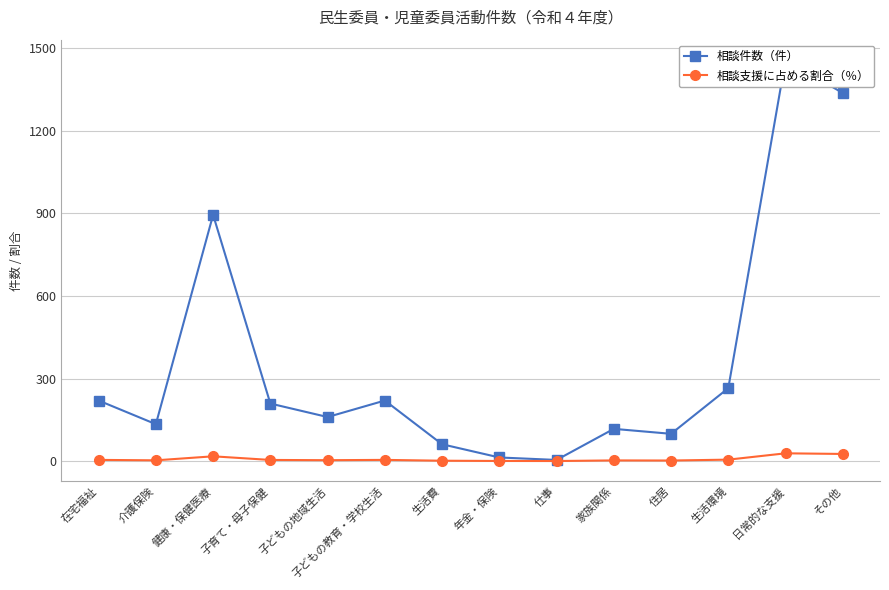

What position from the left is 子どもの教育・学校生活?

6